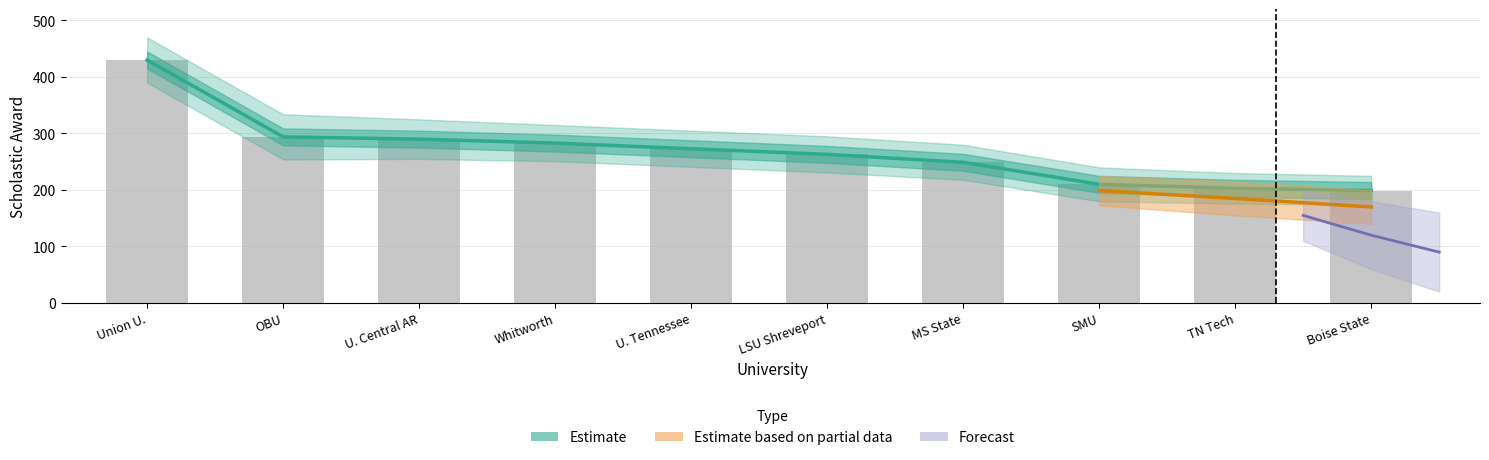

What is the sum of the values at Whitworth and SMU?

493